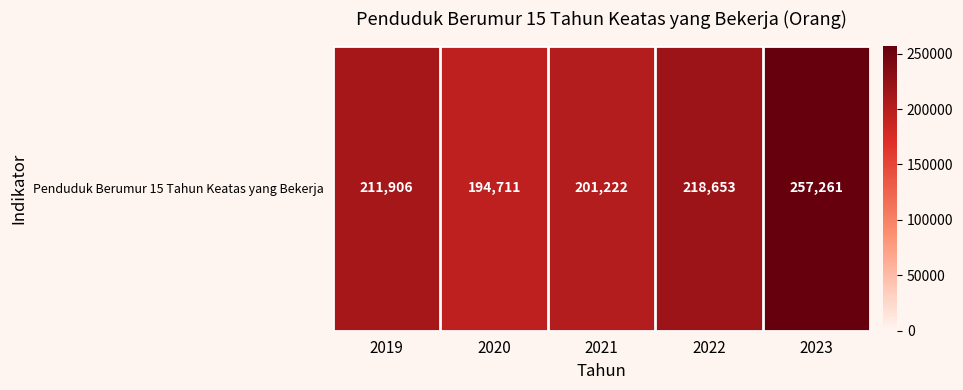

The value at 2021 is 201222. True or false?

True